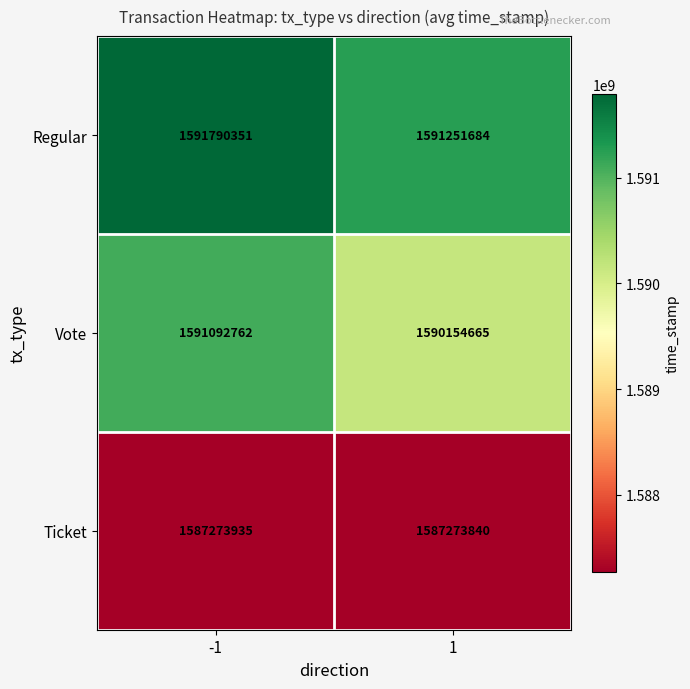

Reading left to right, extract all data points from this chart.

Regular: 1591790351	1591251684
Vote: 1591092762	1590154665
Ticket: 1587273935	1587273840